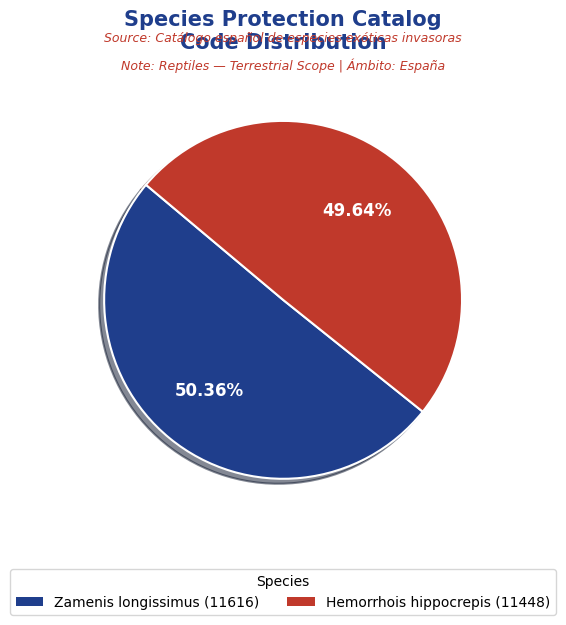

Rank the categories by value from lowest to highest.

Hemorrhois hippocrepis (11448), Zamenis longissimus (11616)